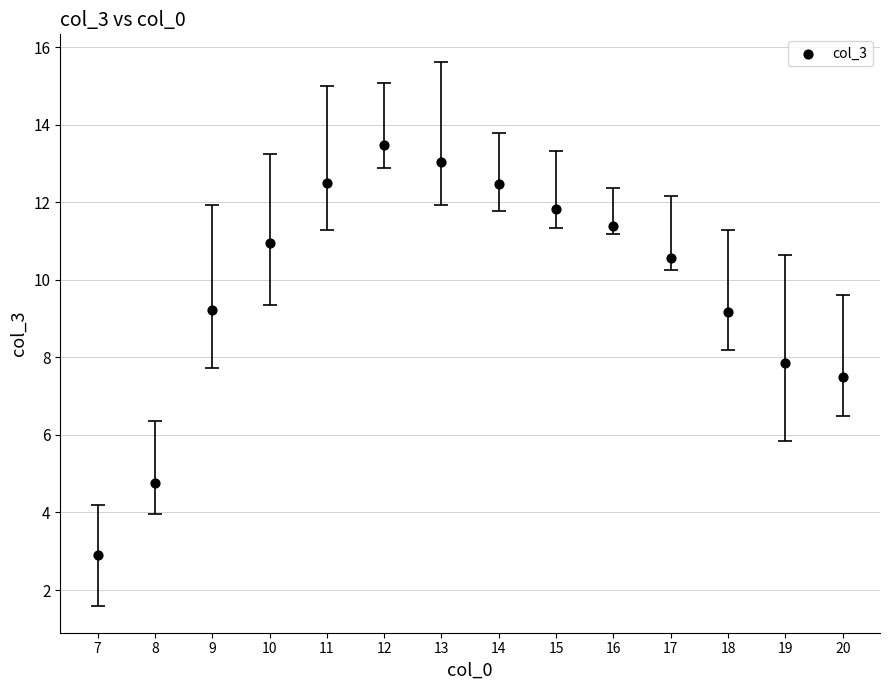

What is the range of Y values (max minus min)?

10.6